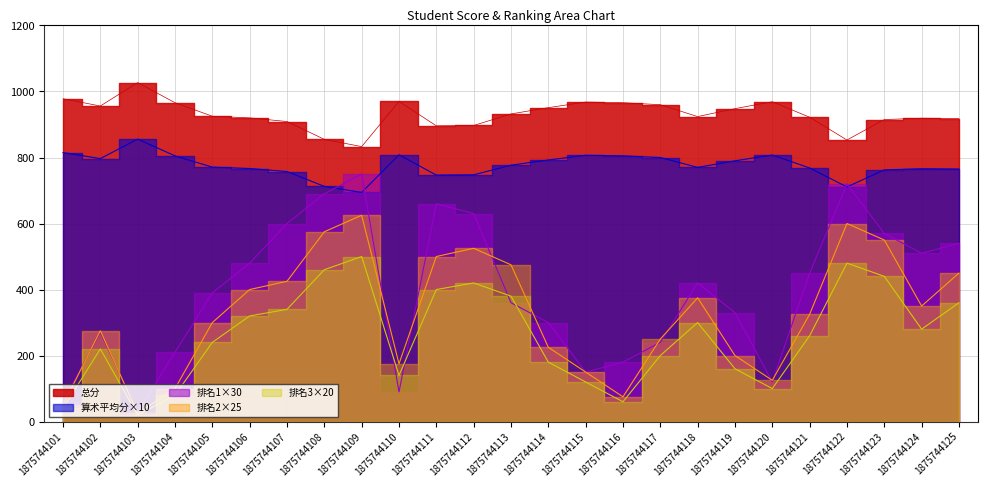

List the labels in order of 总分 value, smallest first.

1875744109, 1875744122, 1875744108, 1875744111, 1875744112, 1875744107, 1875744123, 1875744125, 1875744124, 1875744106, 1875744121, 1875744118, 1875744105, 1875744113, 1875744119, 1875744114, 1875744102, 1875744117, 1875744104, 1875744116, 1875744115, 1875744120, 1875744110, 1875744101, 1875744103